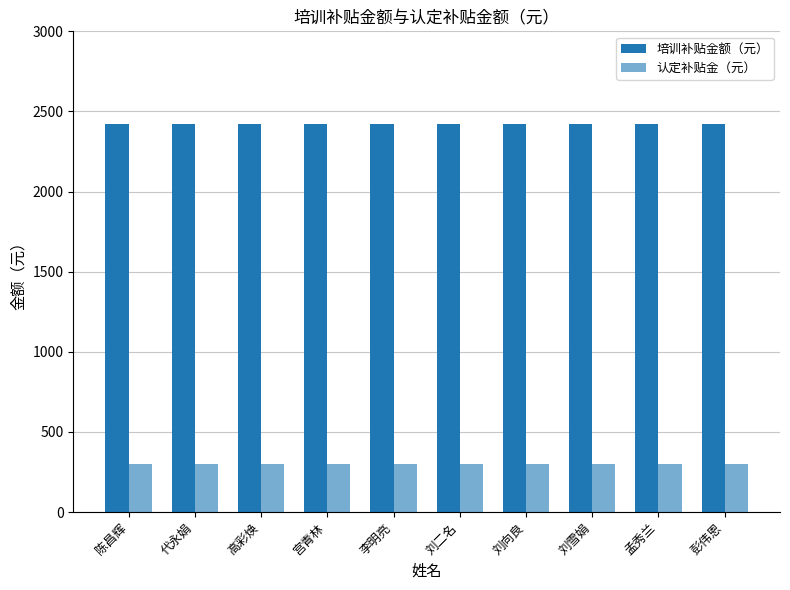

Which series has the widest spread of values?

培训补贴金额（元）